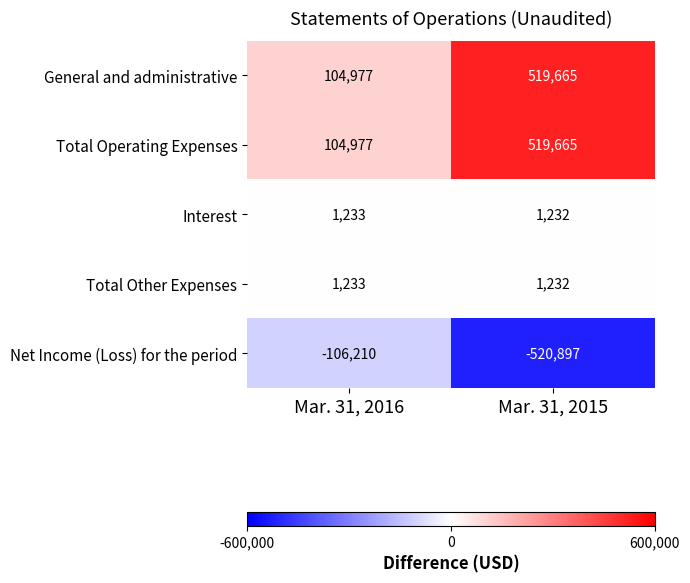

List the labels in order of Total Other Expenses value, smallest first.

Mar. 31, 2015, Mar. 31, 2016